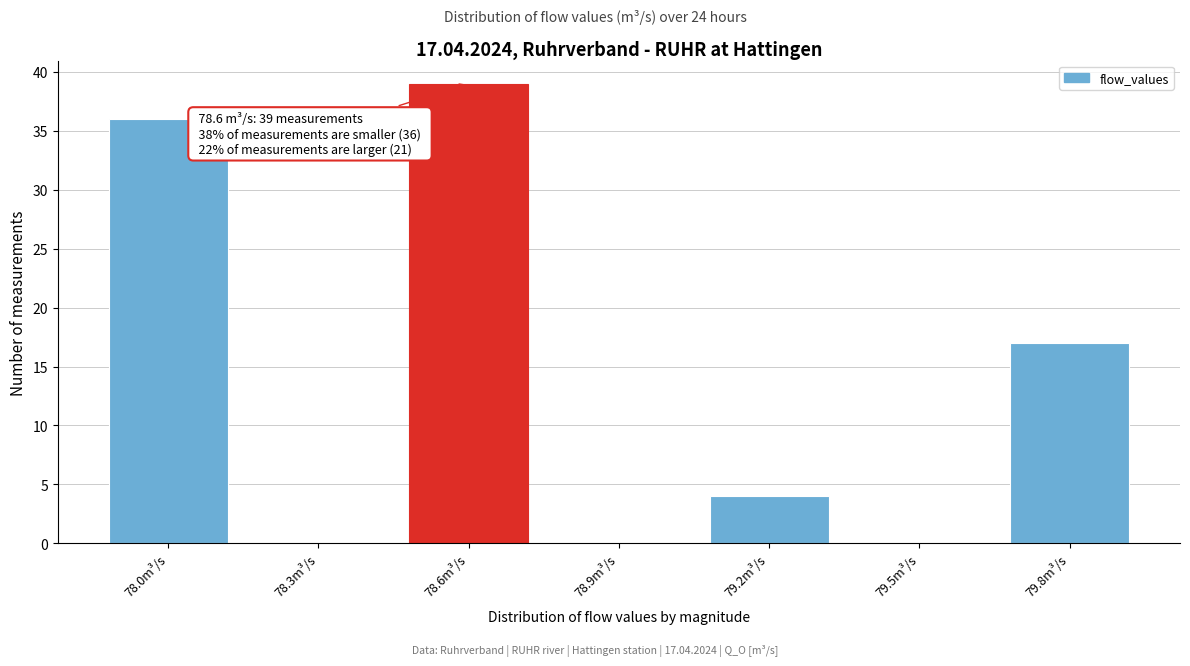

Which range on the x-axis has the tallest bar?

78.45 to 78.75